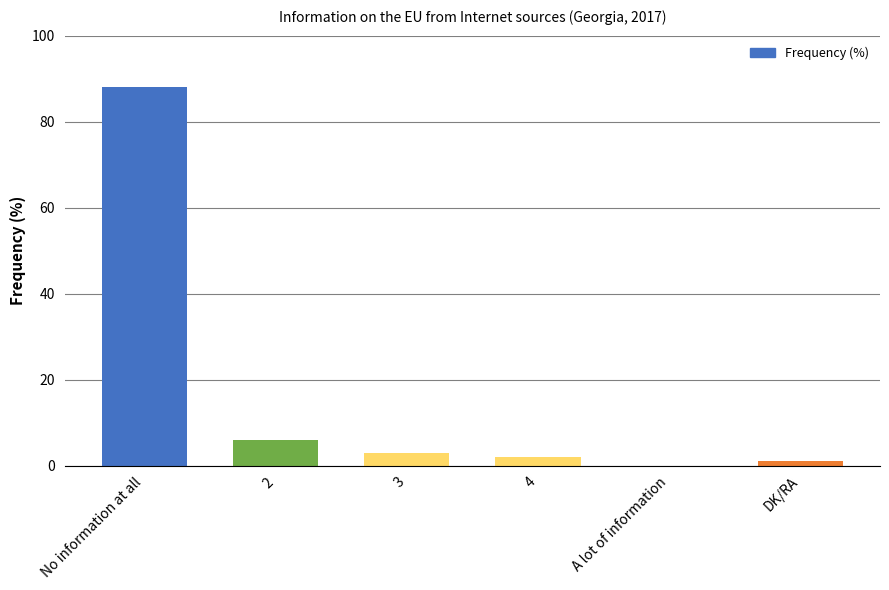

Between 3 and No information at all, which is larger?

No information at all